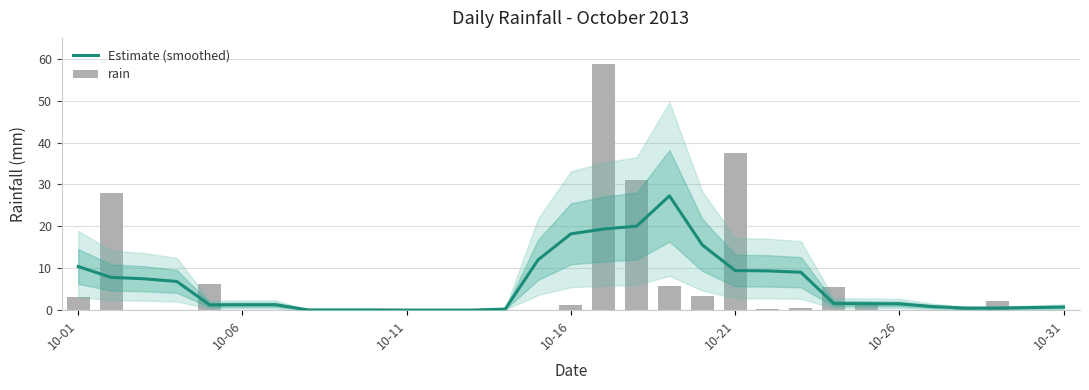

Is the value of rain at 10-31 greater than the value of Estimate (smoothed) at 15?

No